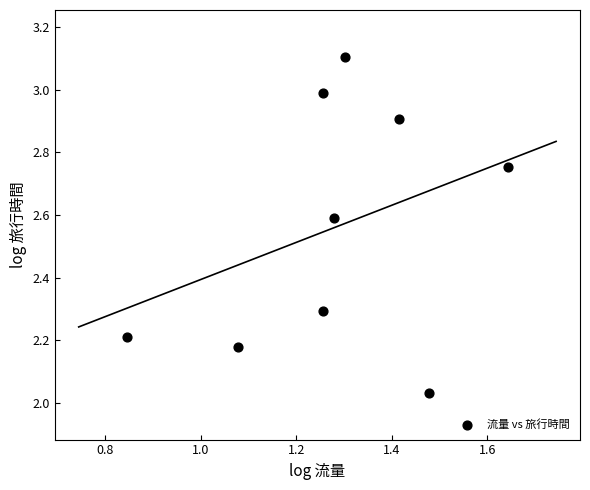

What is the range of Y values (max minus min)?

1.1